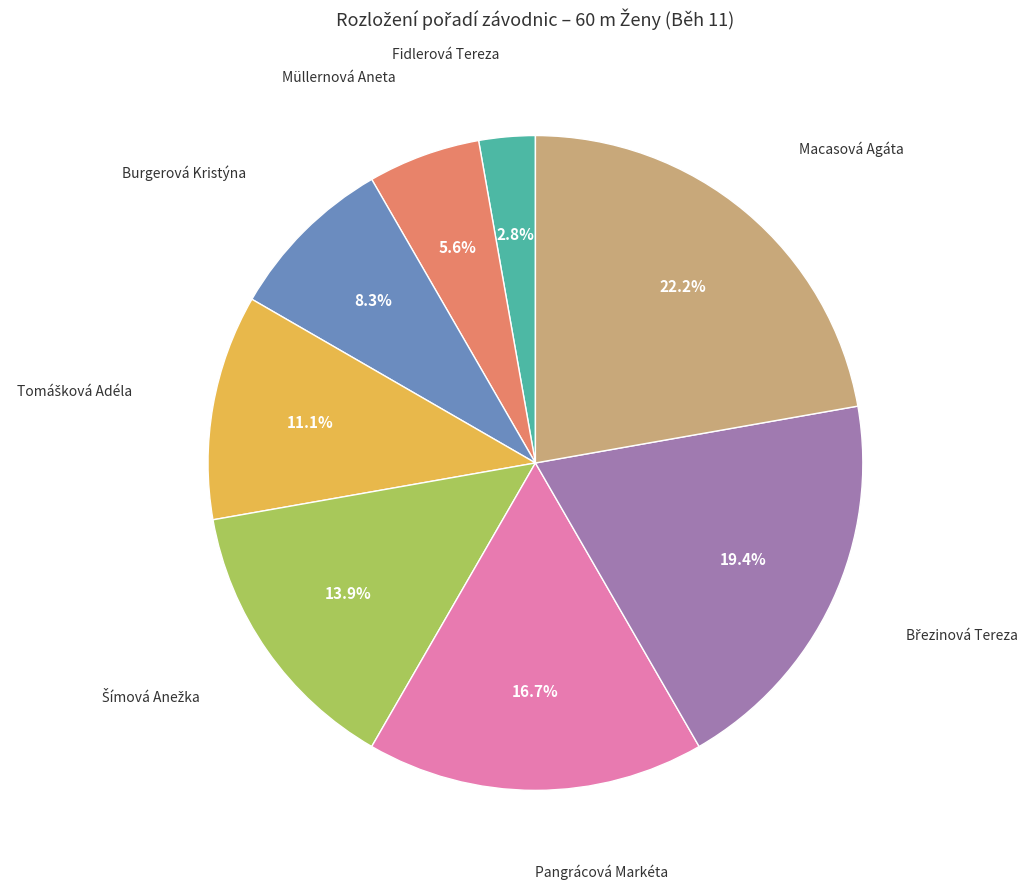

Is there a majority slice in this chart?

No